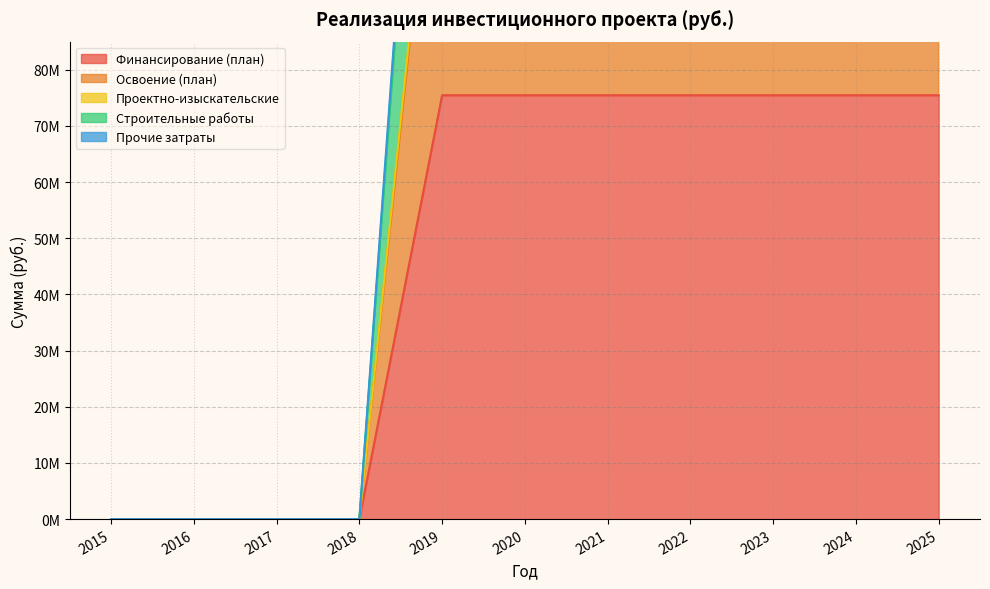

The Прочие затраты series shows 203245639 at 2019. True or false?

True